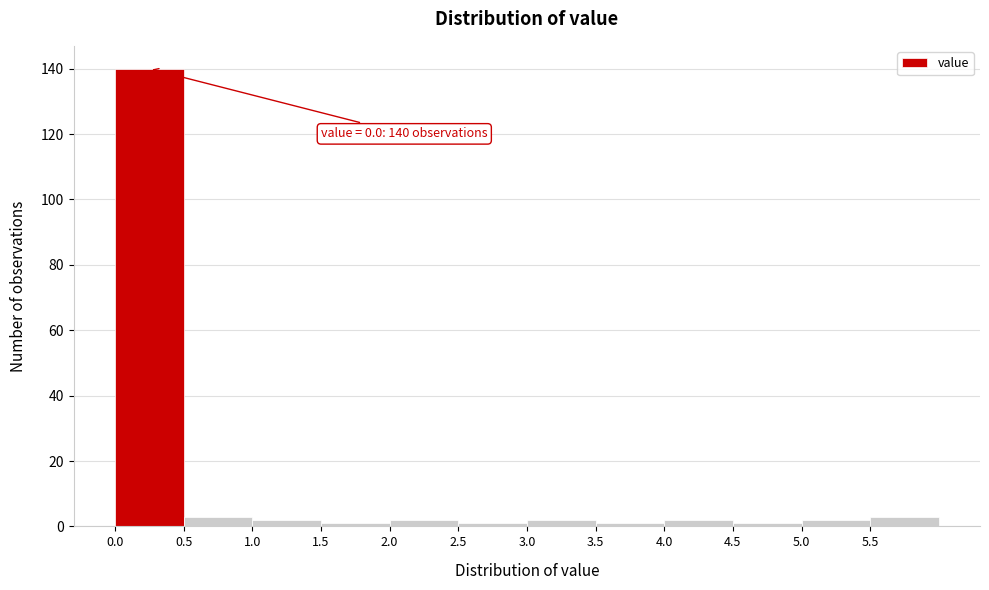

Which range on the x-axis has the tallest bar?

0.0 to 0.5